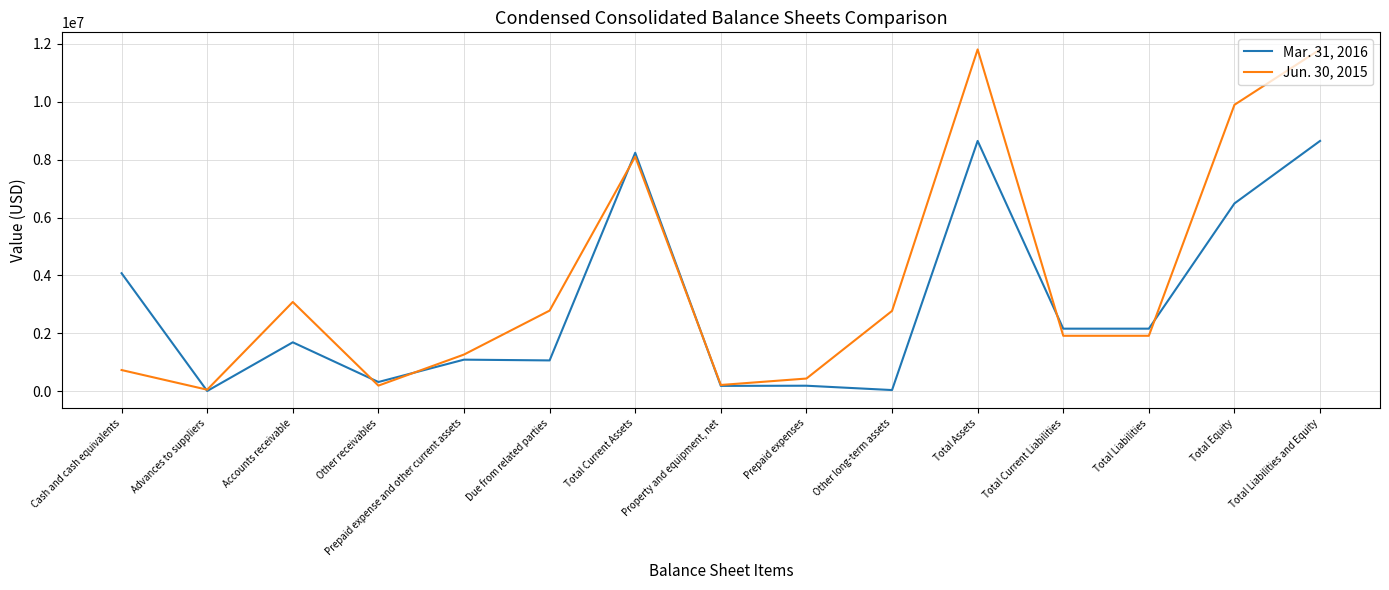

List the series in order of their peak value, lowest first.

Mar. 31, 2016, Jun. 30, 2015